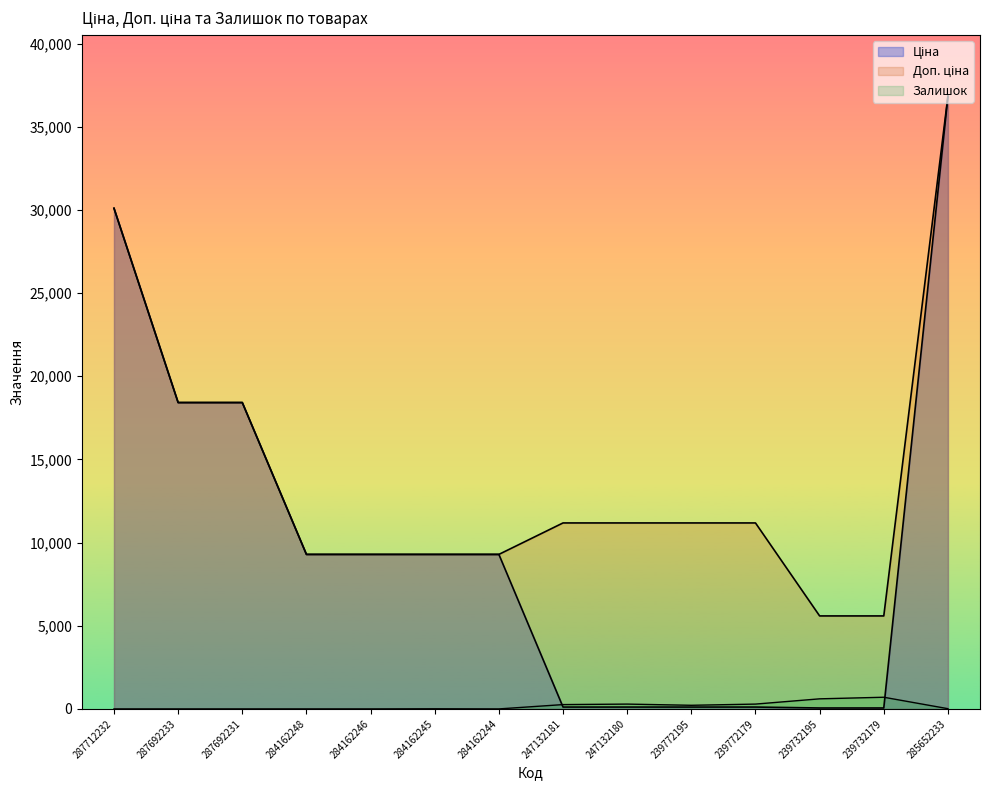

How many series are shown in this chart?

3